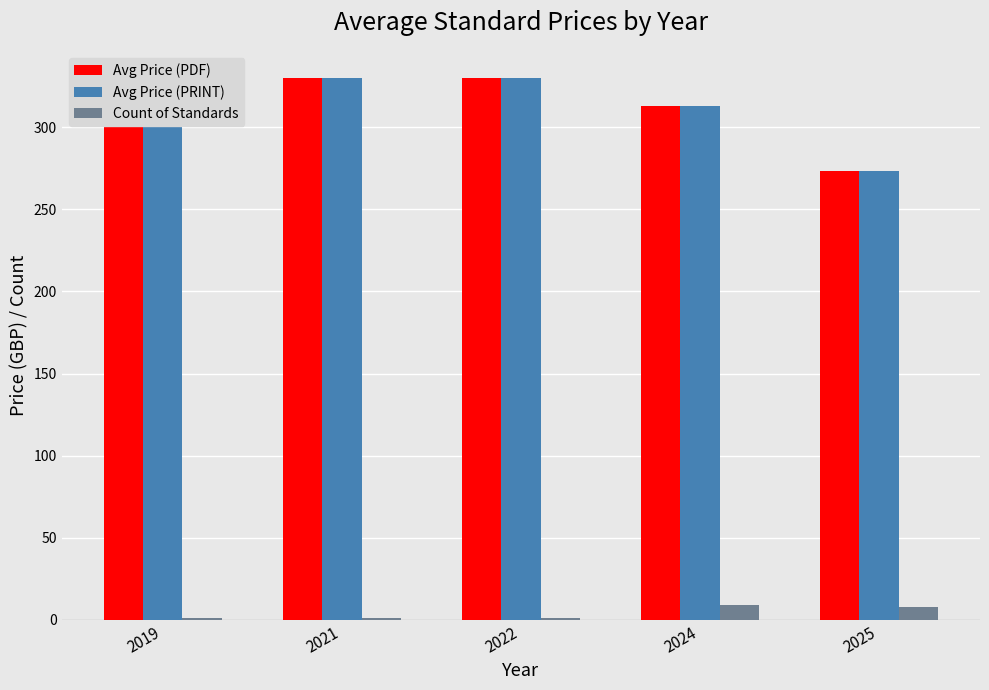

Rank the categories by Count of Standards value from lowest to highest.

2019, 2021, 2022, 2025, 2024